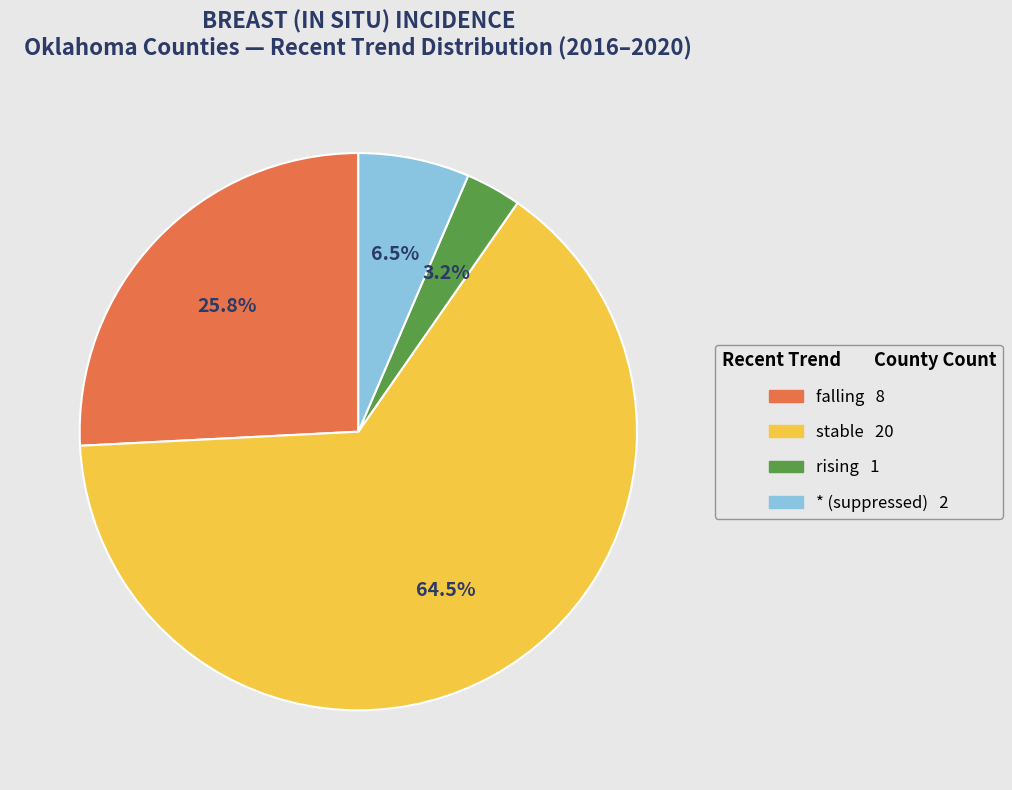

Is there a majority slice in this chart?

Yes